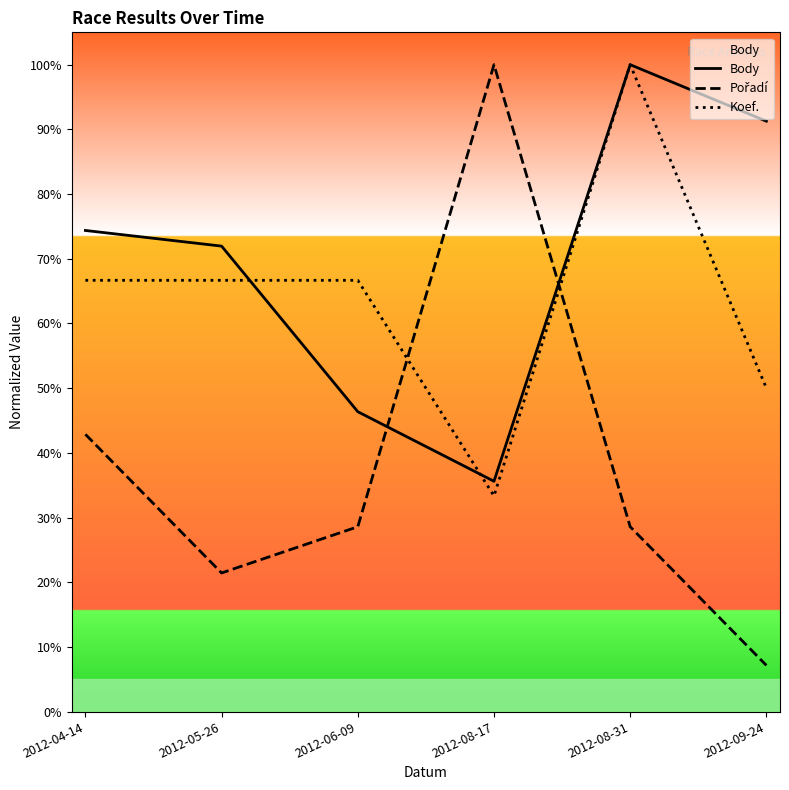

Is it true that Pořadí equals 12.4 at 2012-09-24?

False